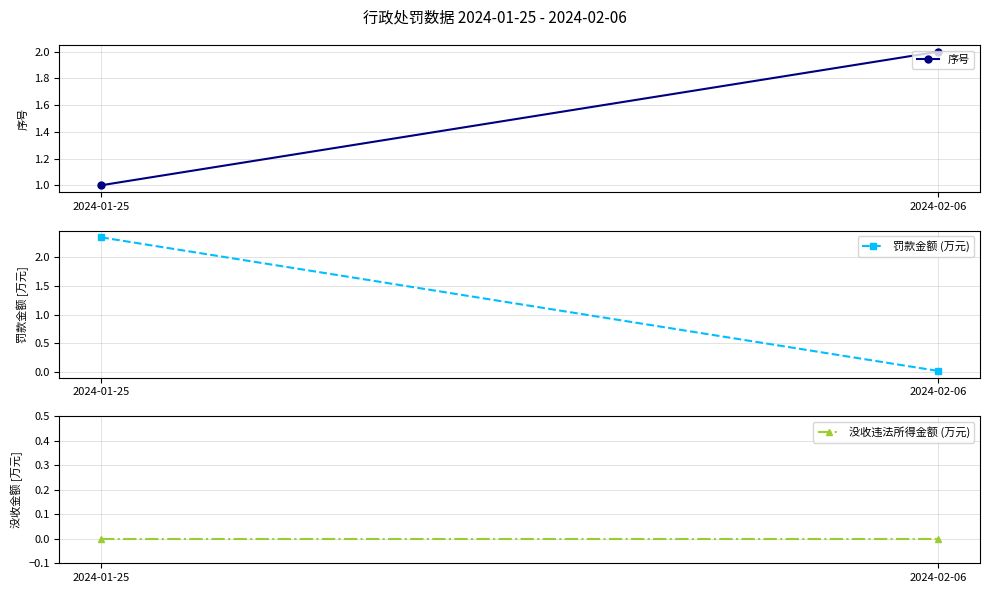

What position from the right is 2024-02-06?

1